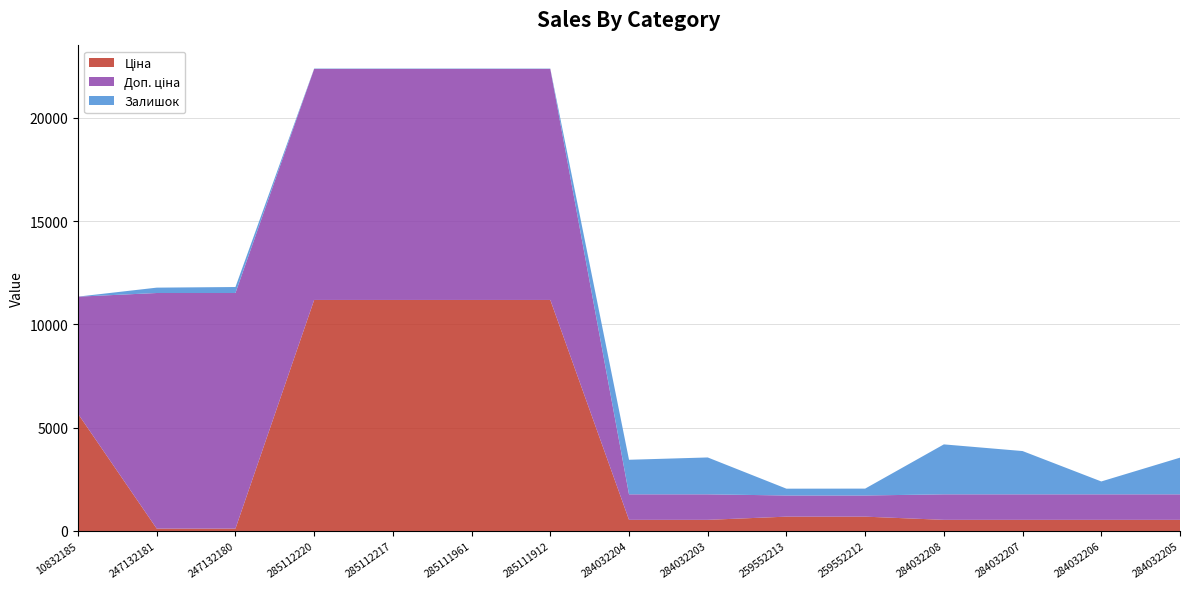

Reading right to left, list all the values displayed in this chart.

Ціна: 539.0	539.0	539.0	539.0	693.7	693.7	539.0	539.0	11188.2	11188.2	11188.2	11188.2	114.1	114.1	5673.8
Доп. ціна: 1235.4	1235.4	1235.4	1235.4	1024.6	1024.6	1235.4	1235.4	11188.2	11188.2	11188.2	11188.2	11410.0	11410.0	5673.8
Залишок: 1776.0	624.0	2096.0	2419.0	333.0	330.0	1786.0	1674.0	15.0	17.0	17.0	17.0	290.0	260.0	2.0